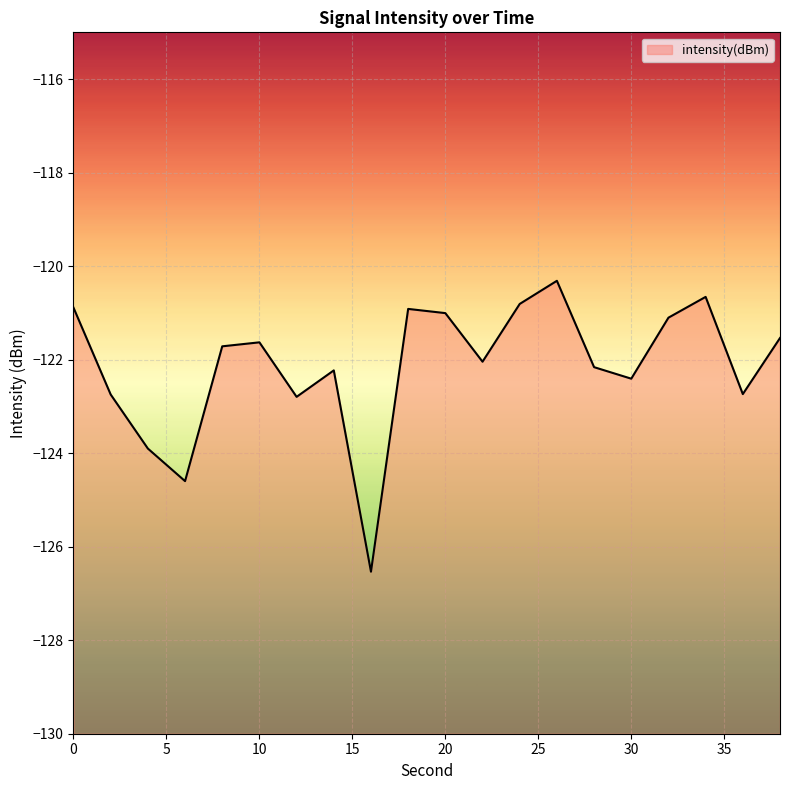

Does the chart display data point markers on the line(s)?

No